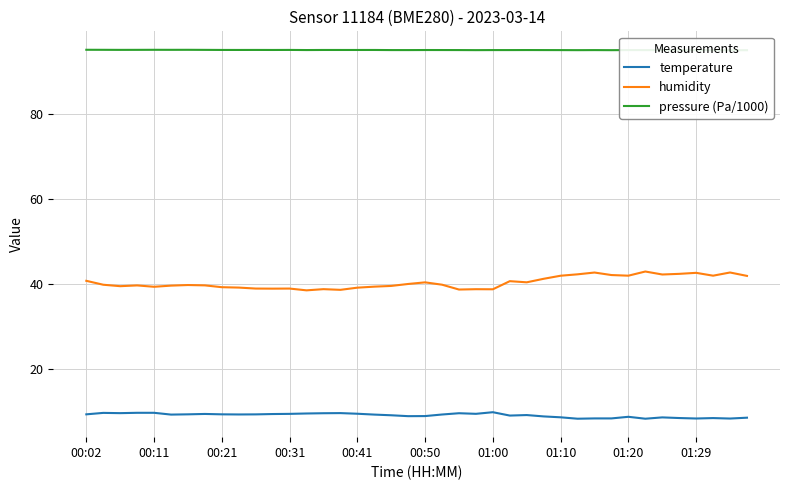

True or false: humidity and temperature intersect in this chart.

False